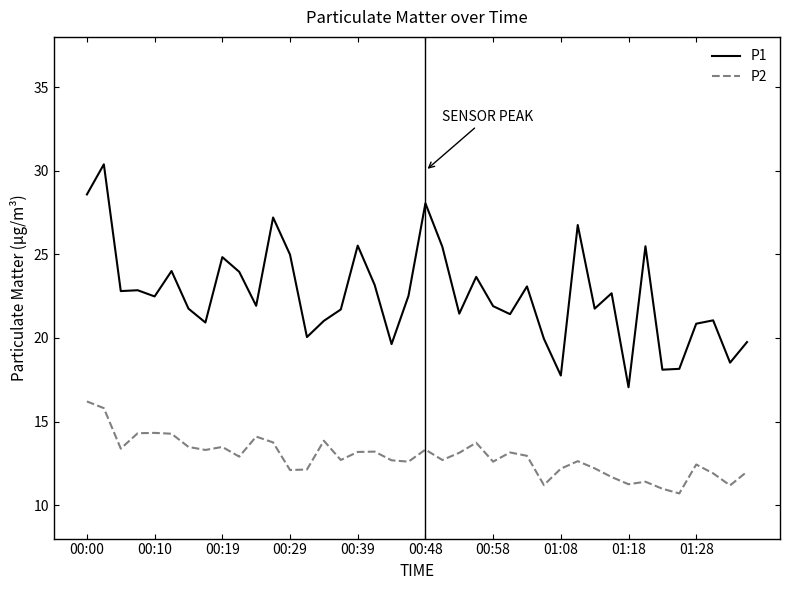

Which series has the widest spread of values?

P1